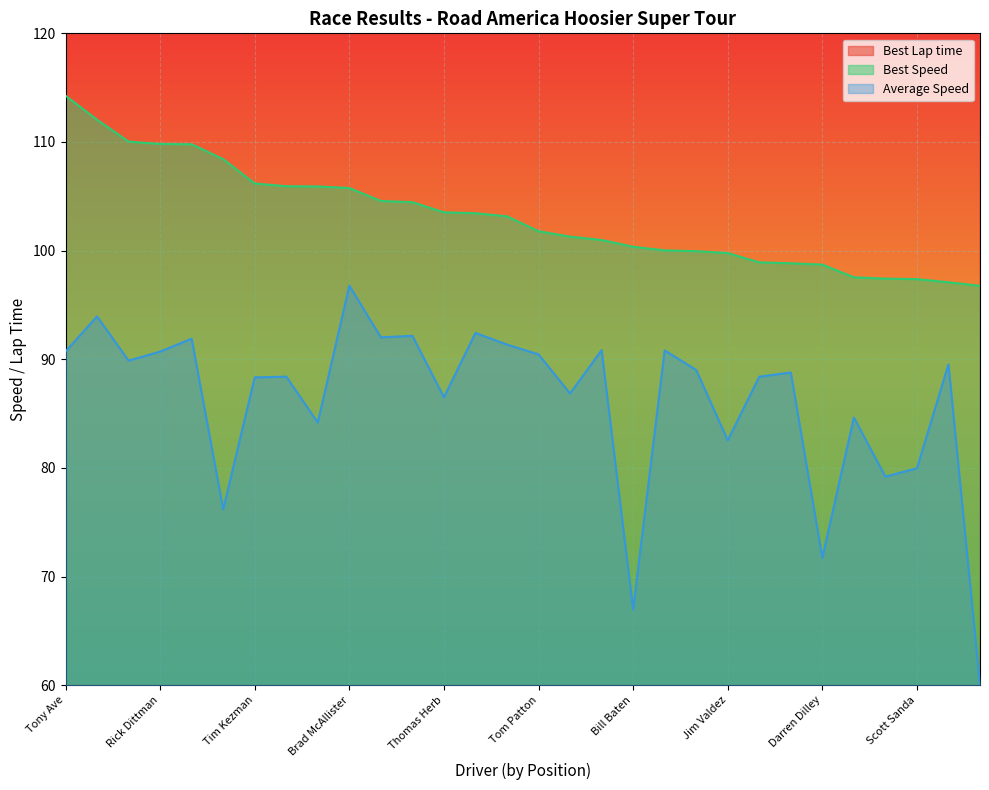

Reading left to right, list all the values displayed in this chart.

Best Lap time: 127.5	130.1	132.4	132.7	132.7	134.4	137.2	137.6	137.6	137.8	139.4	139.5	140.8	140.9	141.3	143.2	143.9	144.3	145.2	145.7	145.8	146.1	147.3	147.4	147.6	149.4	149.6	149.7	150.1	150.6
Best Speed: 114.3	112.1	110.0	109.8	109.8	108.4	106.2	105.9	105.9	105.8	104.6	104.5	103.5	103.4	103.2	101.8	101.3	101.0	100.4	100.0	100.0	99.8	98.9	98.8	98.7	97.5	97.4	97.4	97.1	96.8
Average Speed: 90.7	93.9	89.9	90.7	91.9	76.2	88.3	88.4	84.2	96.8	92.0	92.2	86.5	92.4	91.4	90.5	86.9	90.8	67.0	90.8	89.0	82.5	88.4	88.8	71.7	84.6	79.2	80.0	89.5	60.0